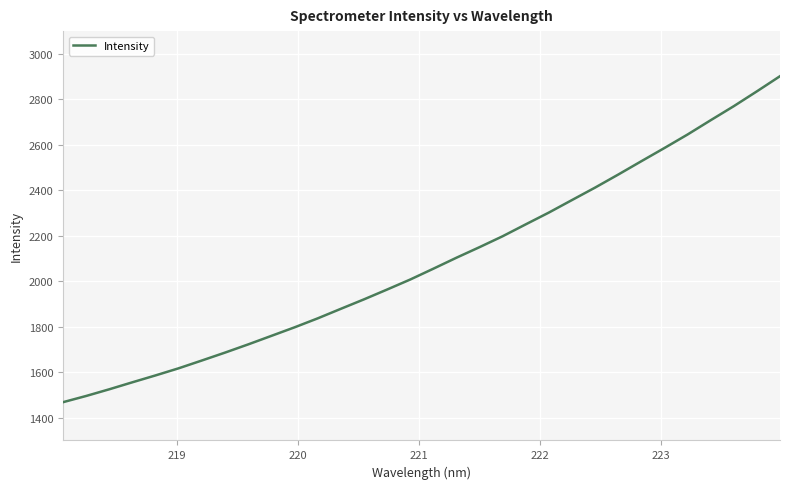

What is the maximum value shown in the chart?

2901.8